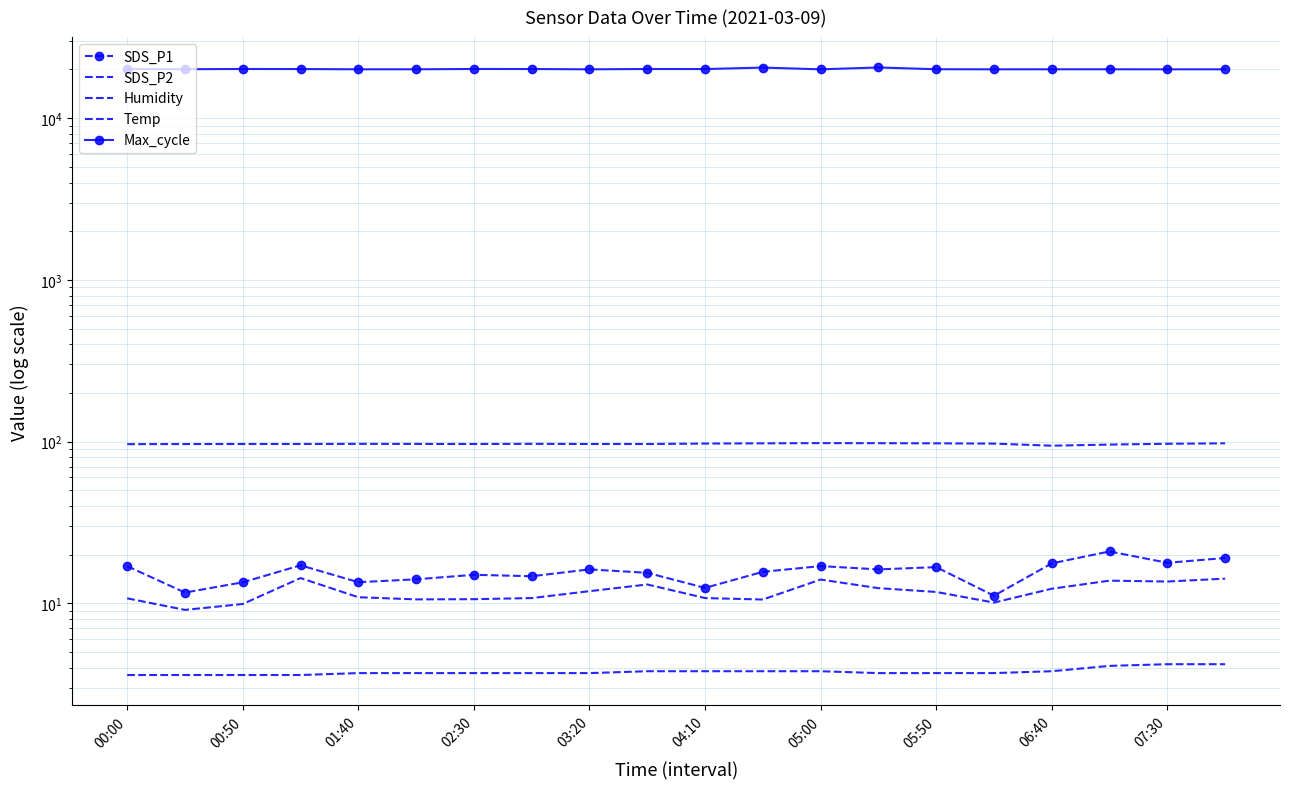

In Humidity, how many points are higher than both neighbors (excluding endpoints)?

3